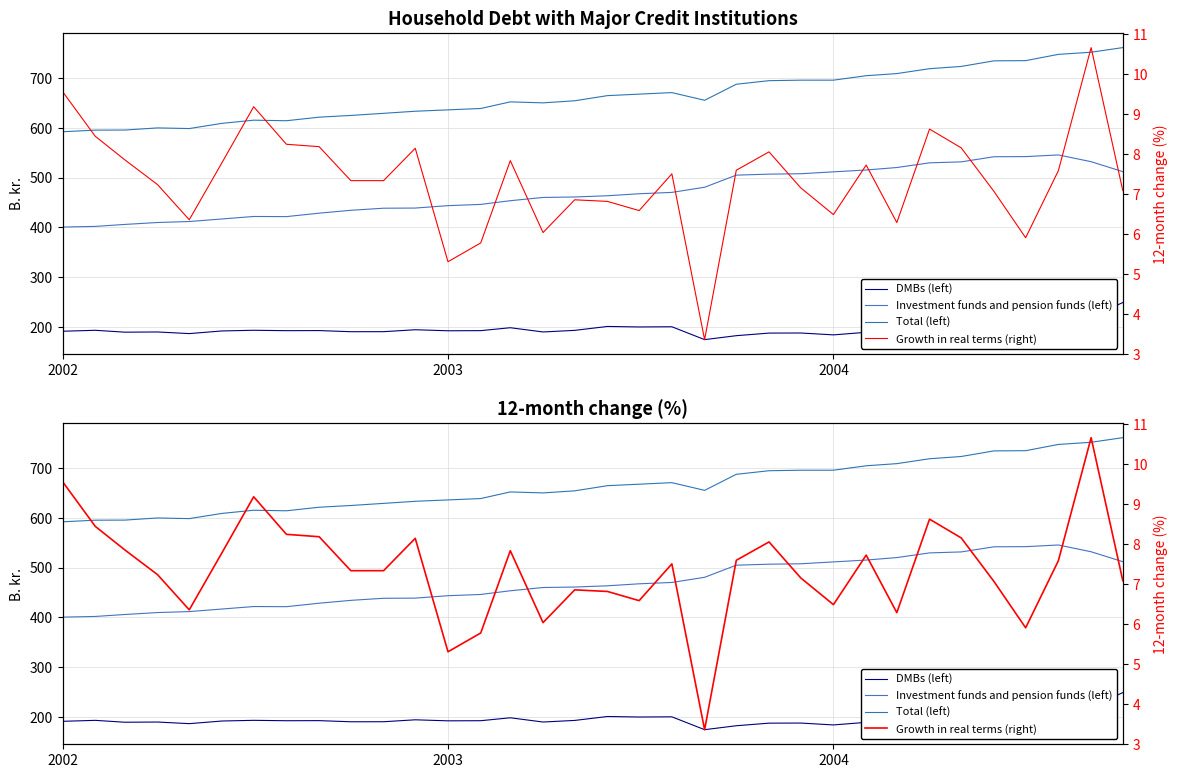

At which label does Growth in real terms (right) first exceed 7?

2002